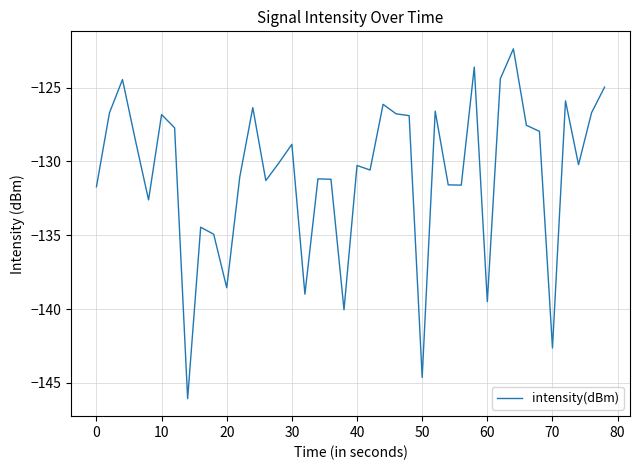

What is the maximum value shown in the chart?

-122.4